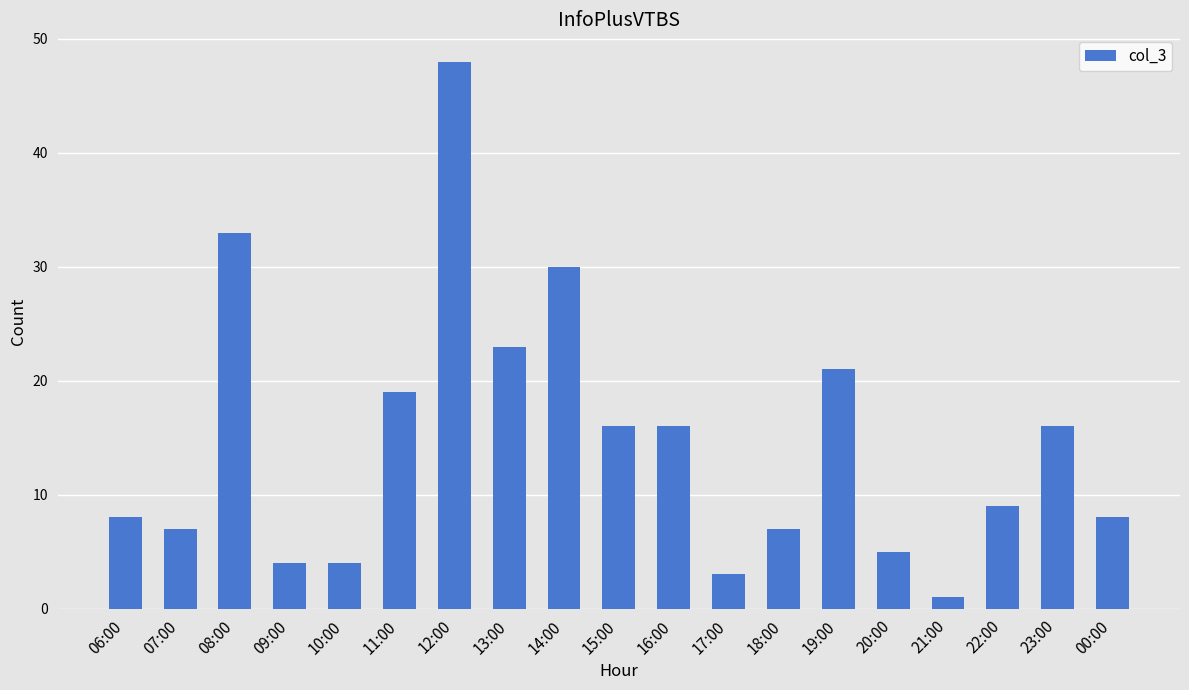

What is the ratio of the value at 22:00 to the value at 06:00?

1.1